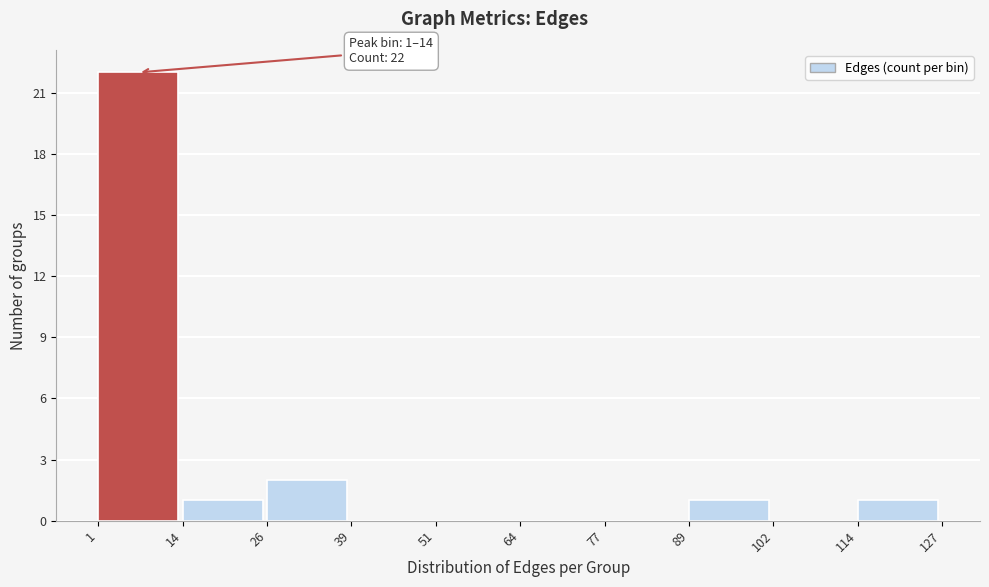

Over which range of the x-axis is the bar tallest?

1 to 14